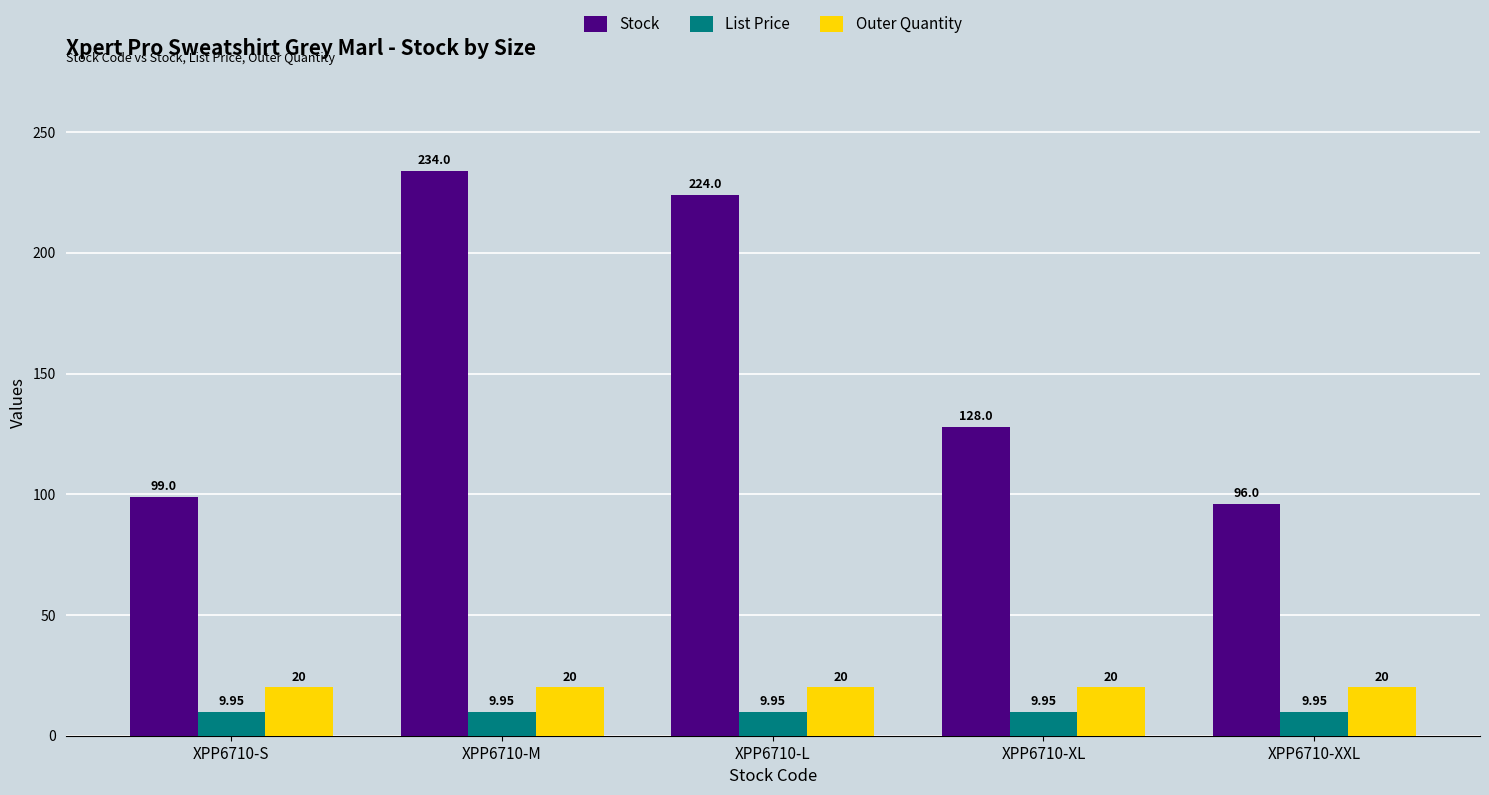

List the series in order of their peak value, highest first.

Stock, Outer Quantity, List Price